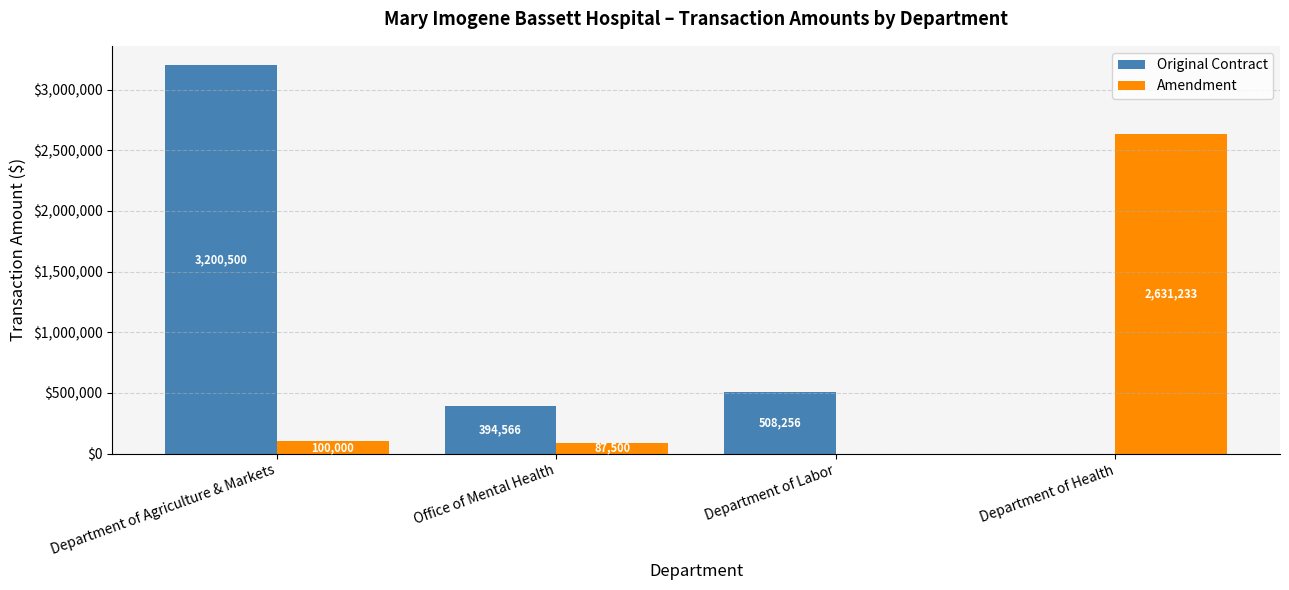

Between Office of Mental Health and Department of Labor, which series saw the biggest shift?

Original Contract